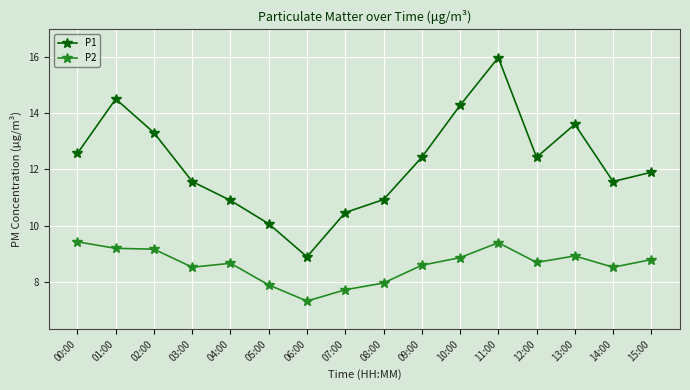

At how many categories does at least one series exceed 12?

8